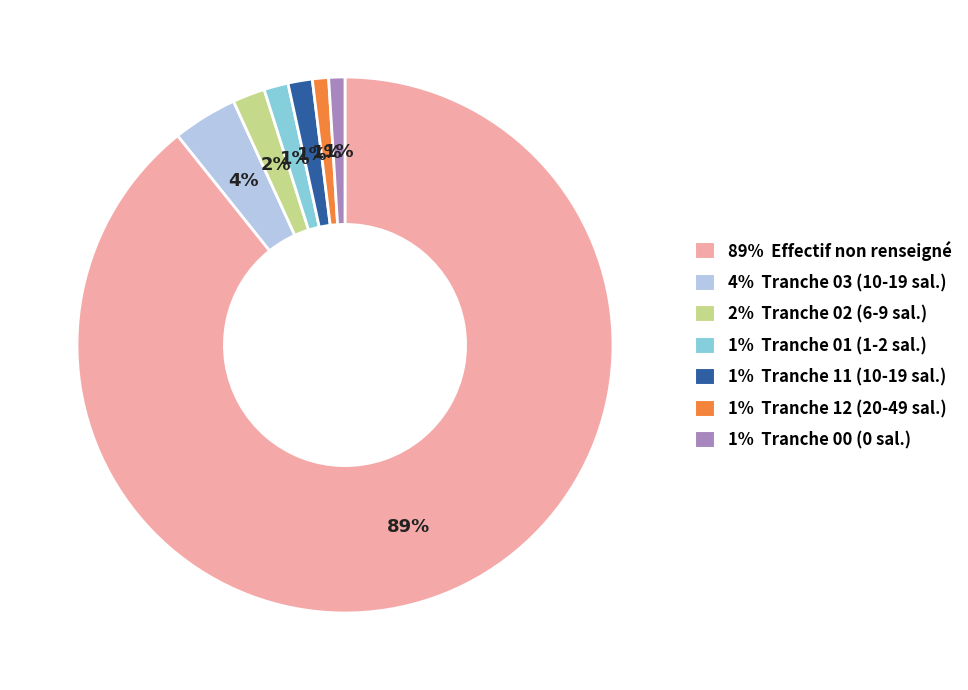

The 2% Tranche 02 (6-9 sal.) slice represents 13% of the pie. True or false?

False